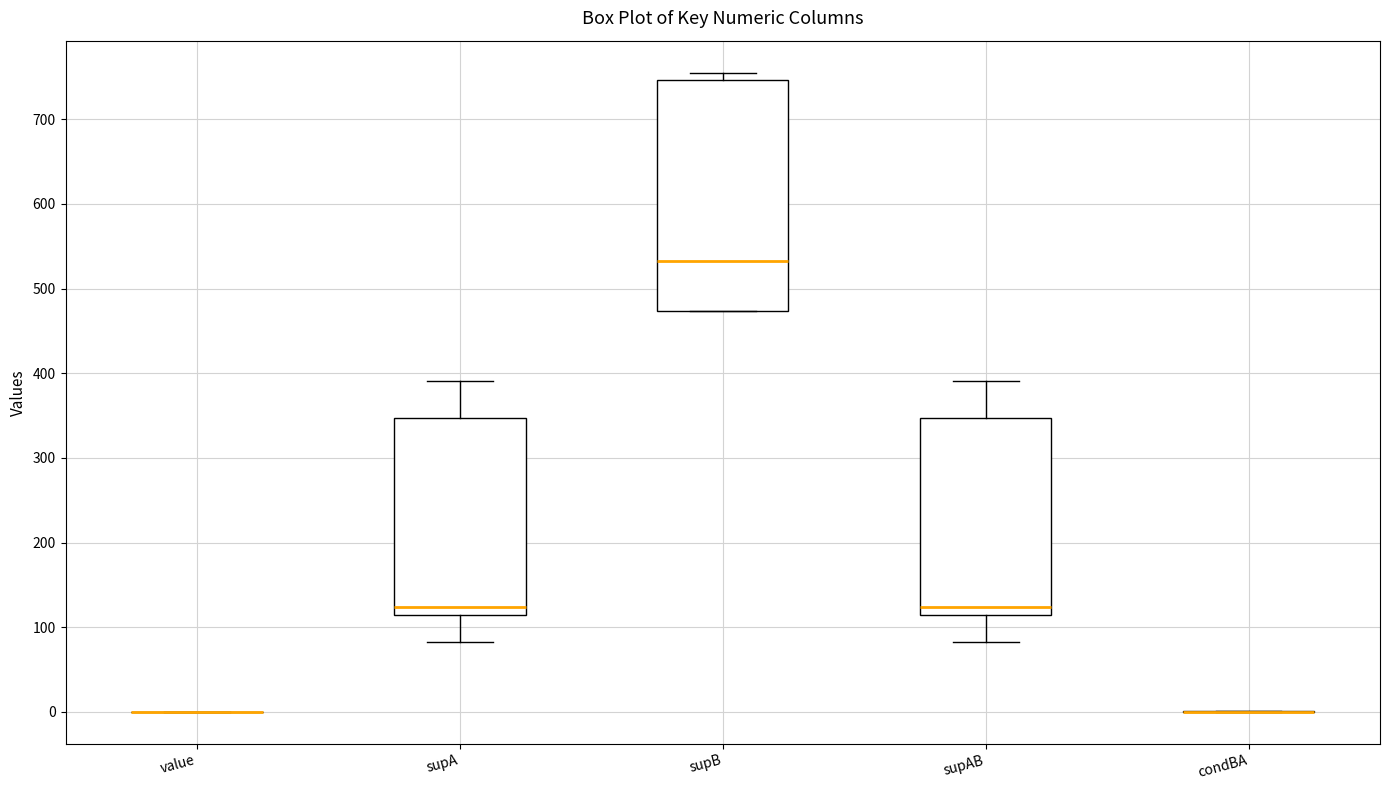

Reading left to right, transcribe this box plot: for each box, give where its median line is, the range the box spans, and where its two whiskers end, as read against the y-axis. The values are not printed on the chart, so give them approximately, as read against the axis.

value: box collapsed to a line at 0, whiskers 0 to 0
supA: median 120, box 110 to 350, whiskers 80 to 390
supB: median 530, box 470 to 750, whiskers 470 to 760
supAB: median 120, box 110 to 350, whiskers 80 to 390
condBA: box collapsed to a line at 0, whiskers 0 to 0